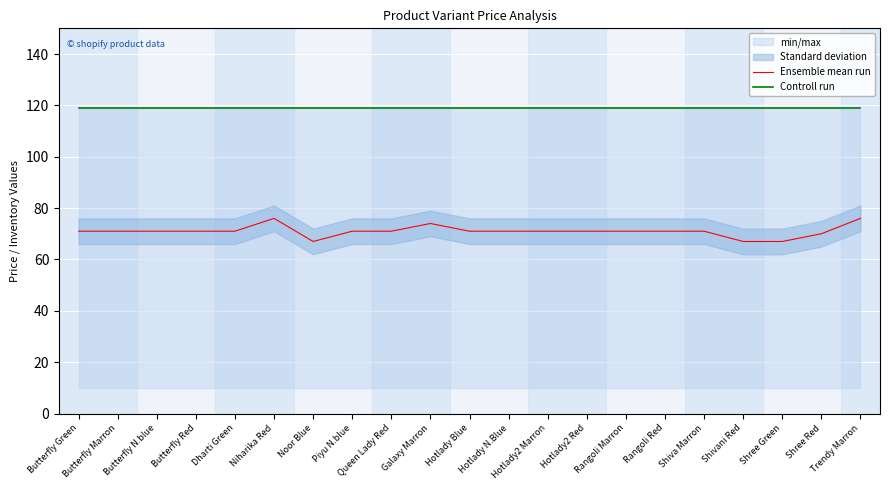

At which label does Ensemble mean run first exceed 71?

Niharika Red